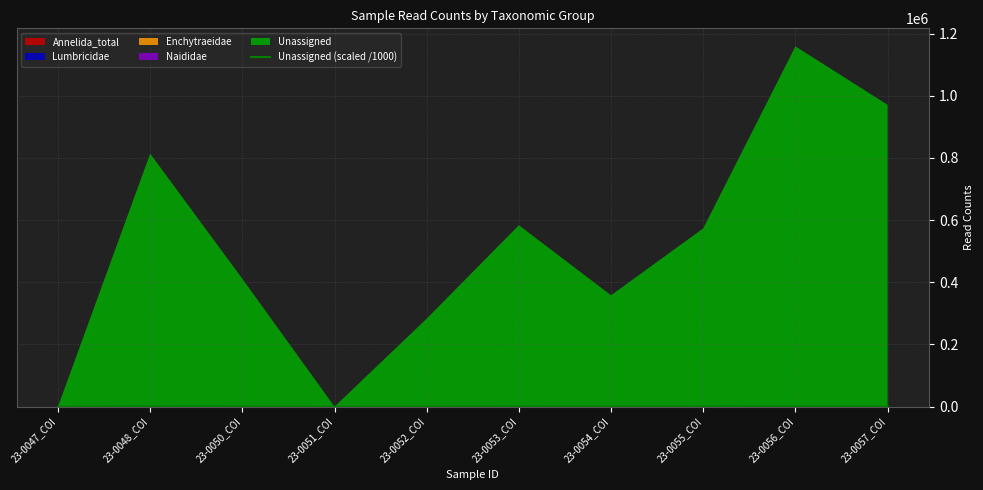

What is the difference between the values at 23-0057_COI and 23-0051_COI?

969.0